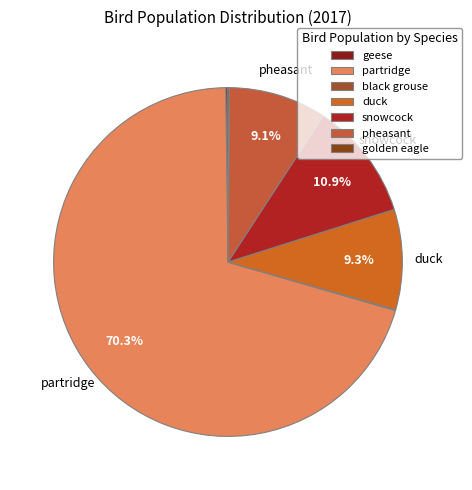

Is there a majority slice in this chart?

Yes